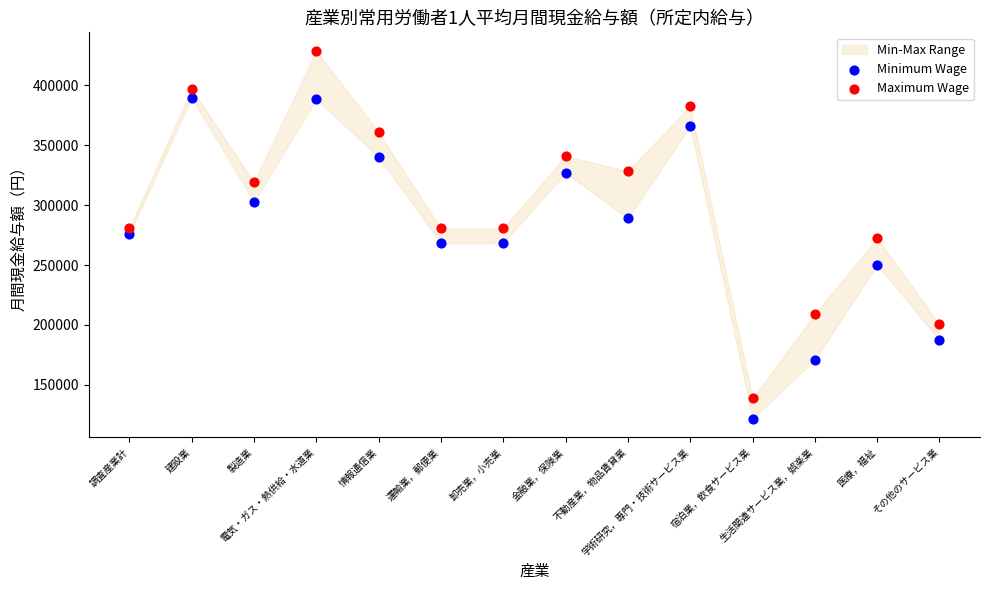

In the Minimum Wage series, what Y value is closest to 255626?

250034